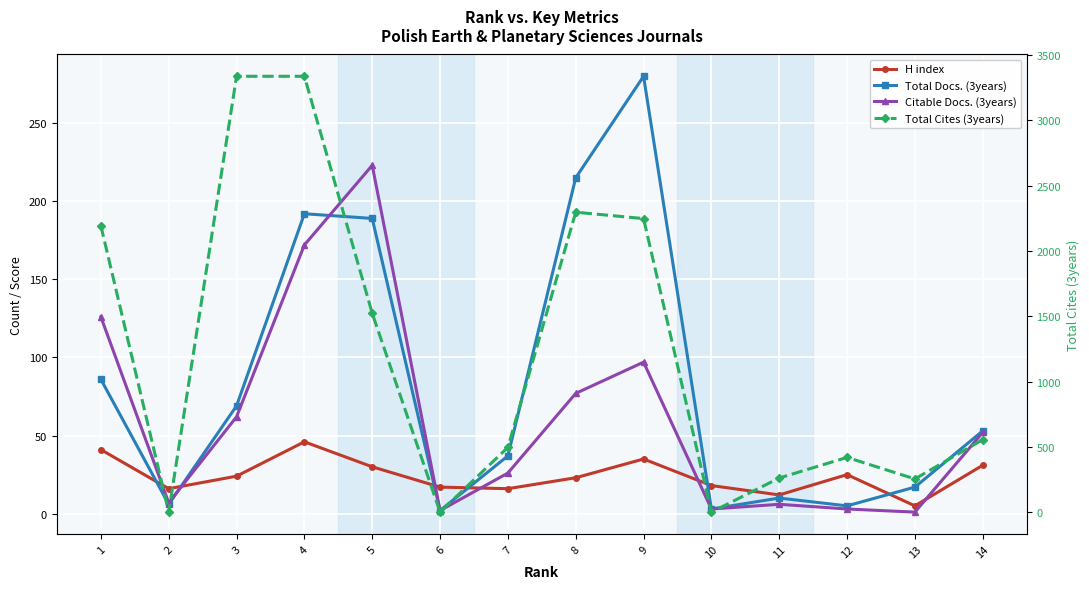

Where do Total Cites (3years) and Citable Docs. (3years) first cross each other?

1 and 2